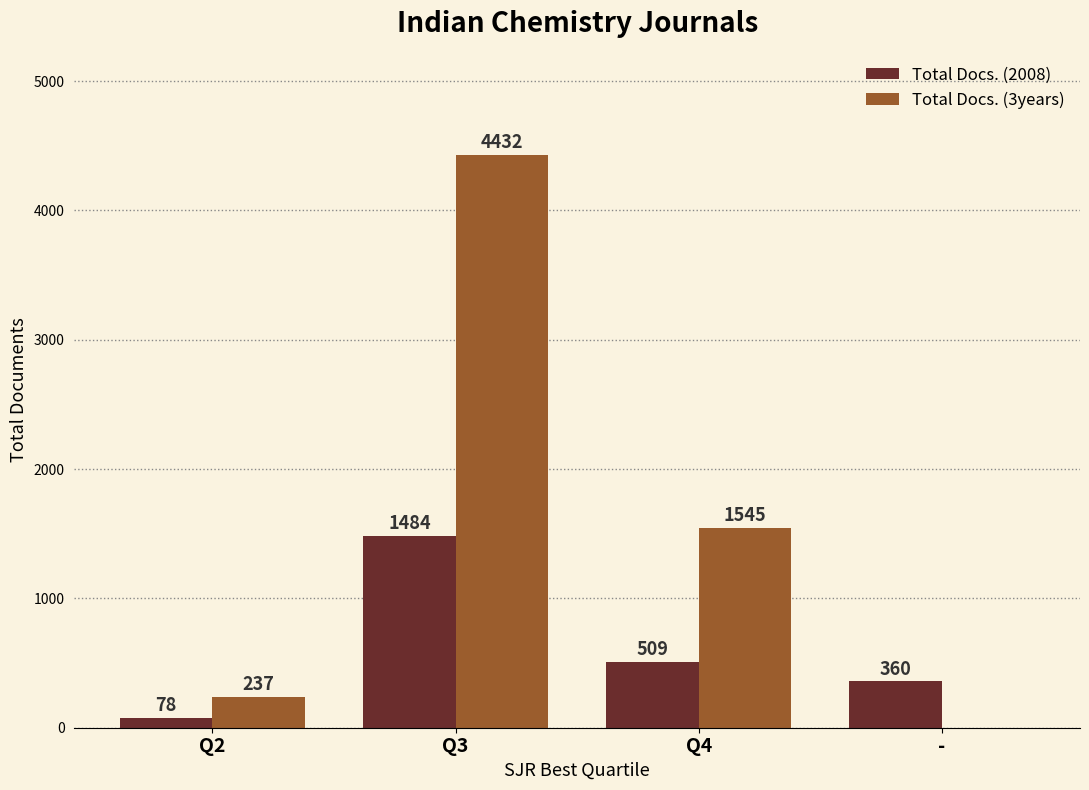

Is the value of Total Docs. (3years) at Q2 greater than the value of Total Docs. (2008) at Q3?

No